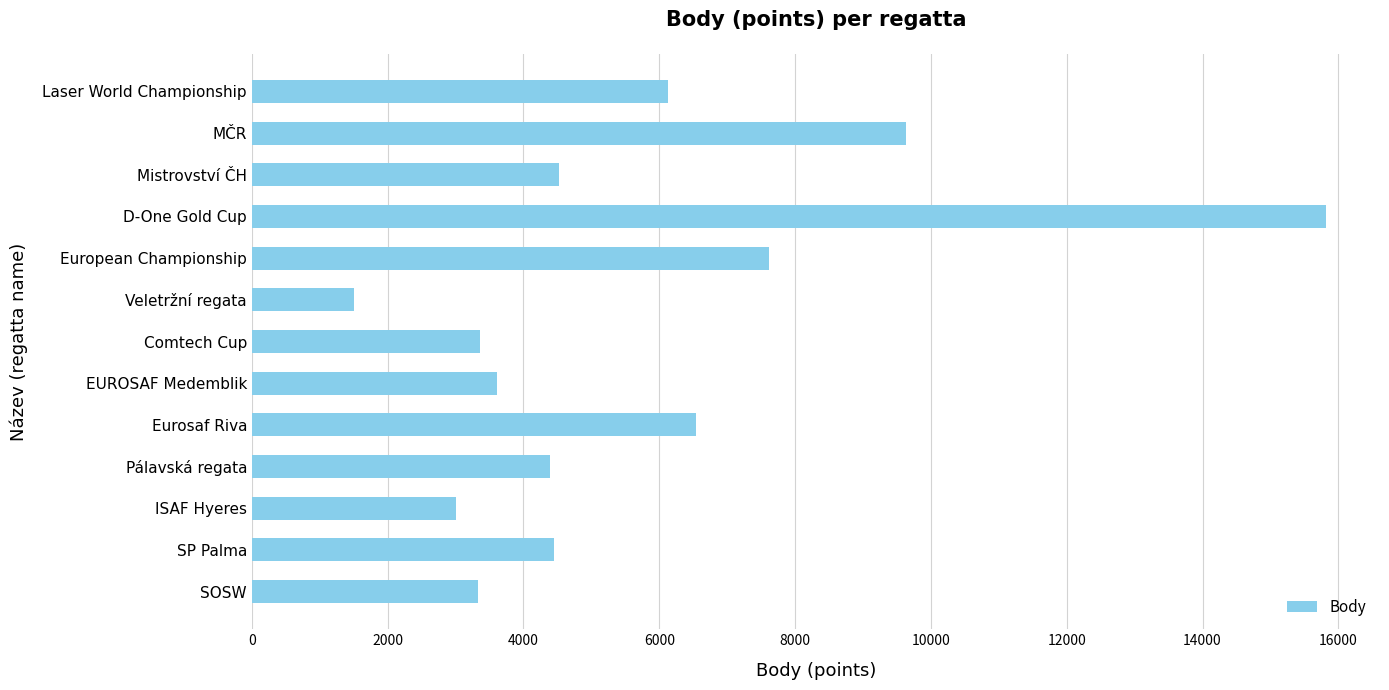

Is it true that the value at EUROSAF Medemblik is 2210?

False